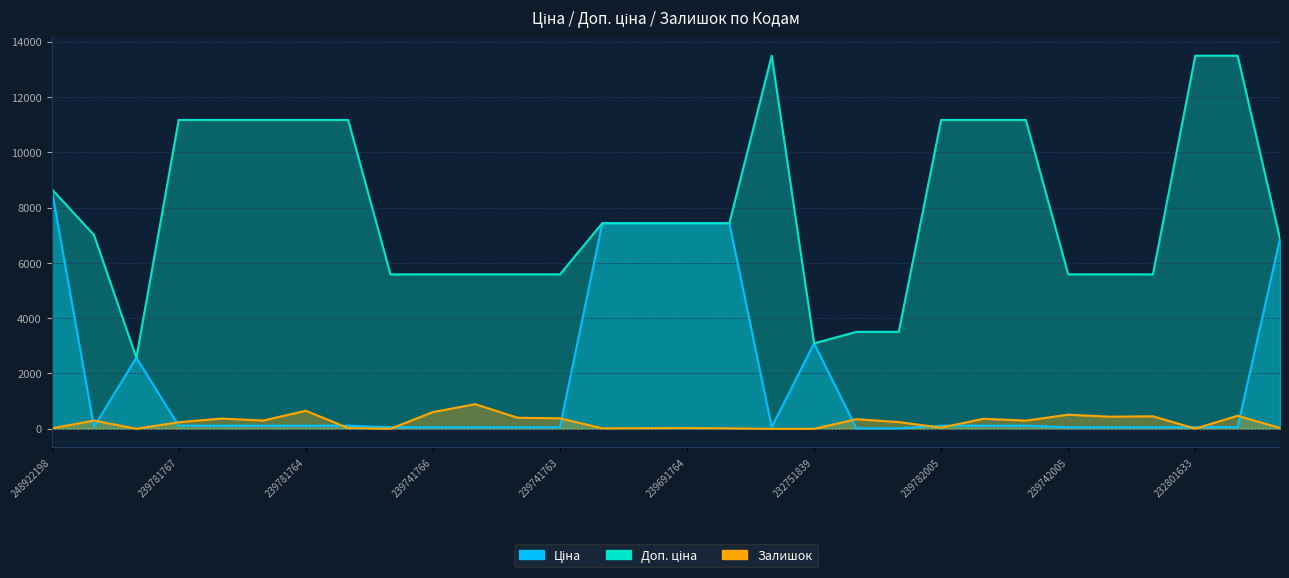

What is the lowest value of the Доп. ціна series?

2572.0